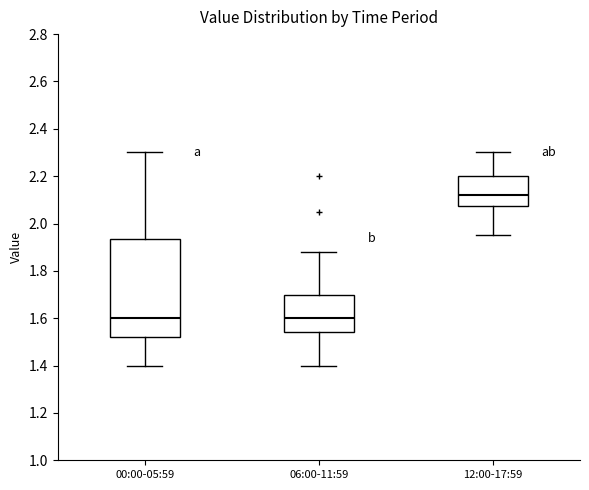

Where is the upper edge of the box for 12:00-17:59 on the y-axis? The values are not printed on the chart, so give them approximately, as read against the axis.

2.20